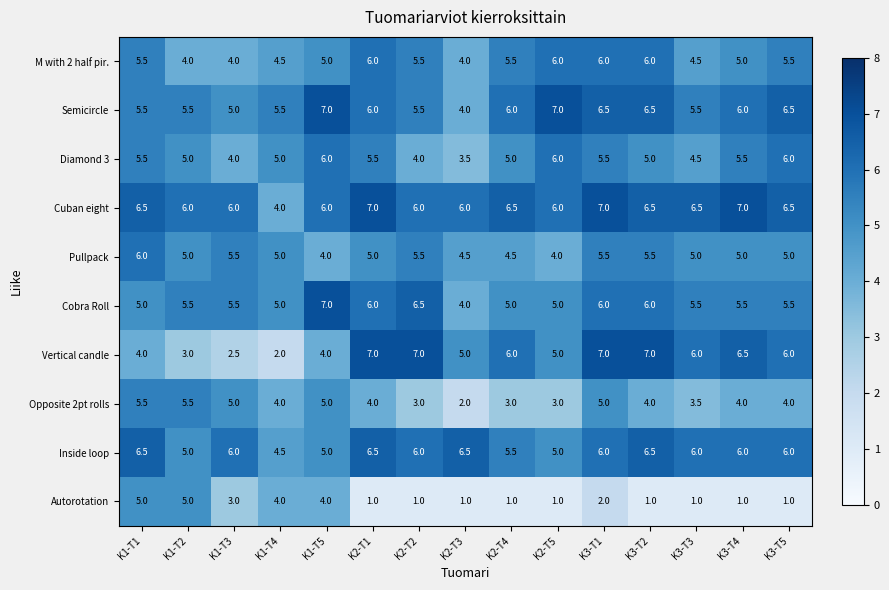

Which series has the largest range (max minus min)?

Vertical candle